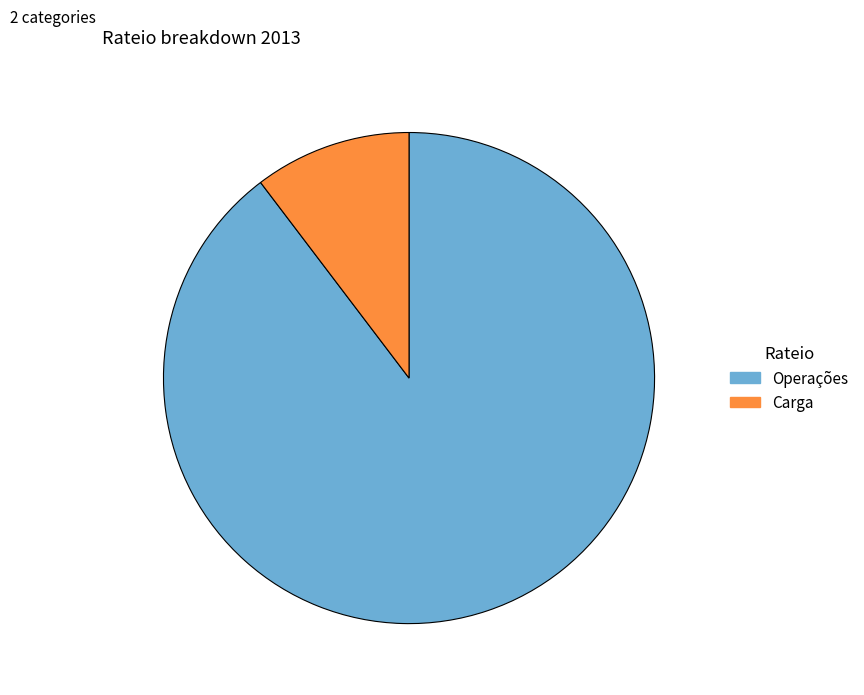

Count the number of slices in the pie.

2